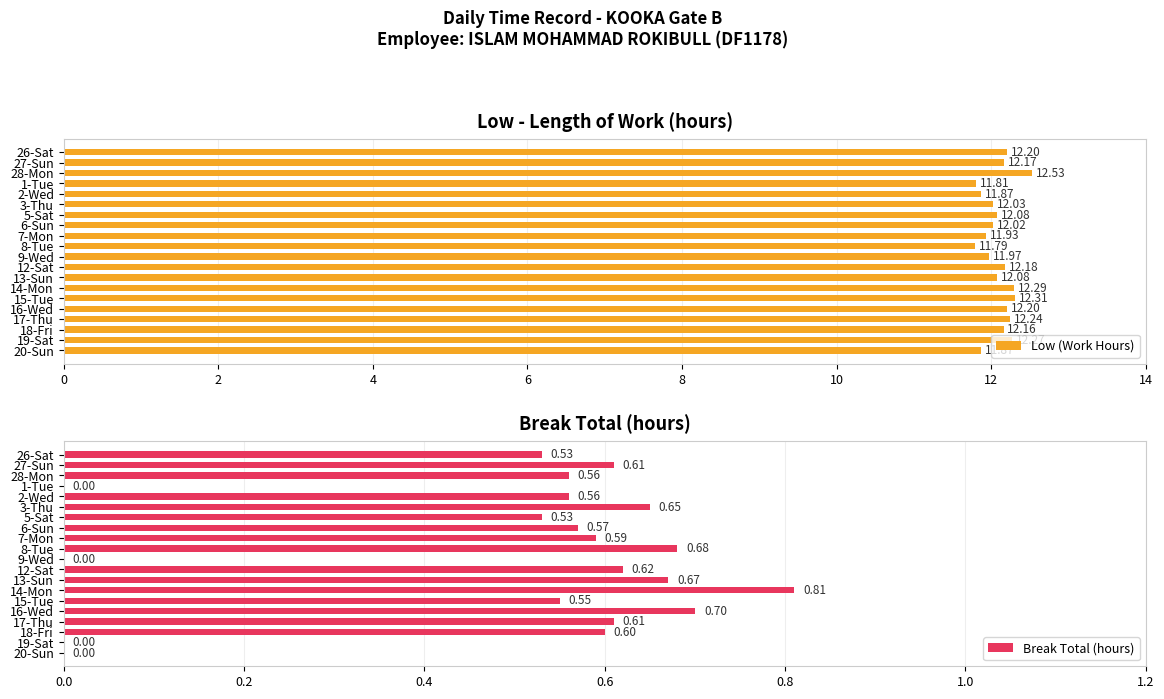

What is the sum of all Low (Work Hours) values?

242.0